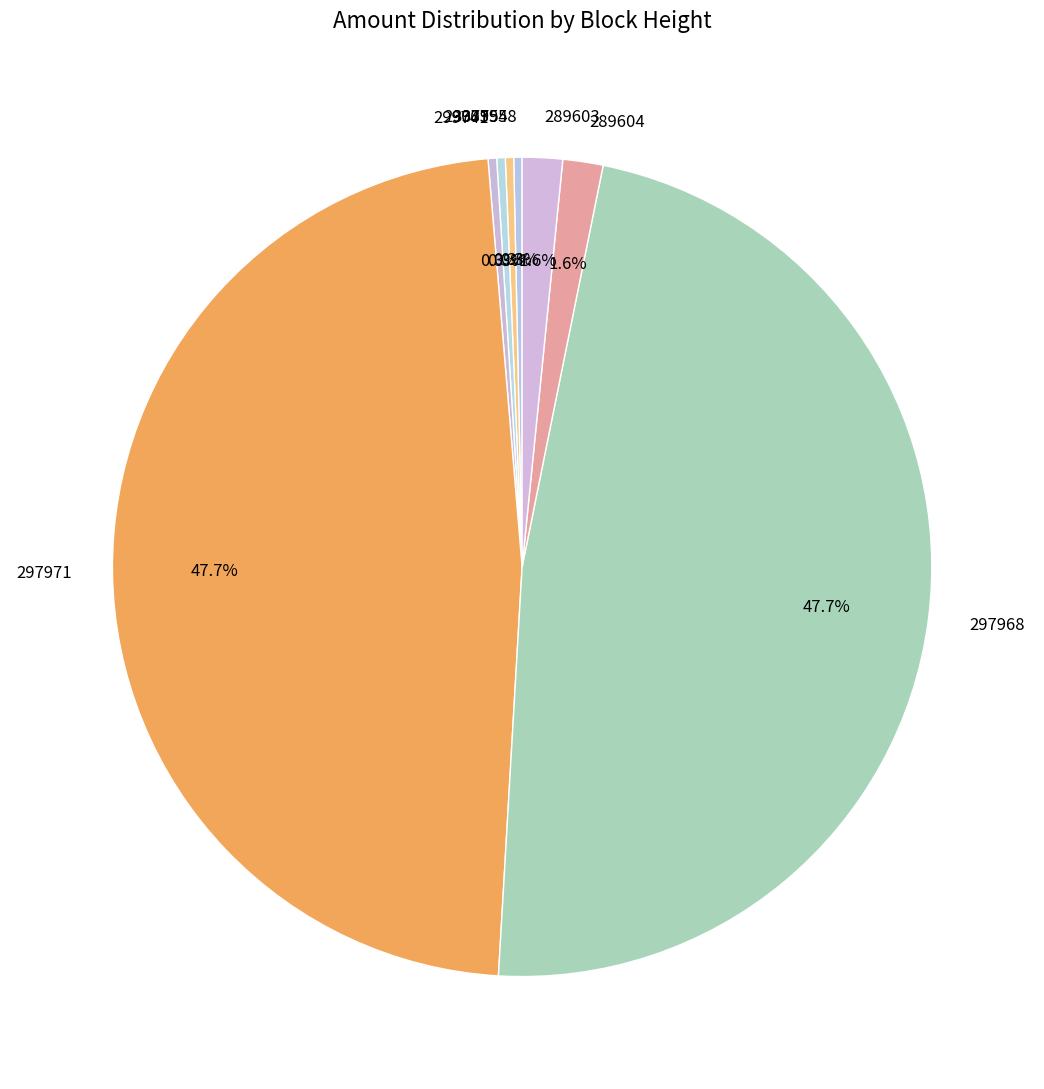

Between 289604 and 297968, which is larger?

297968